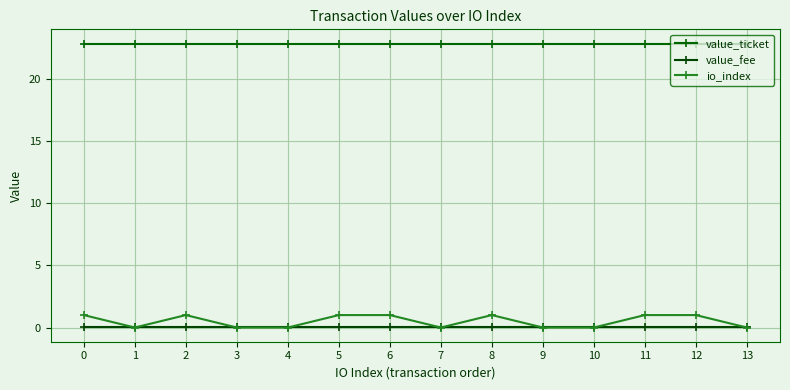

True or false: io_index has a value of 1.0 at 12.

True